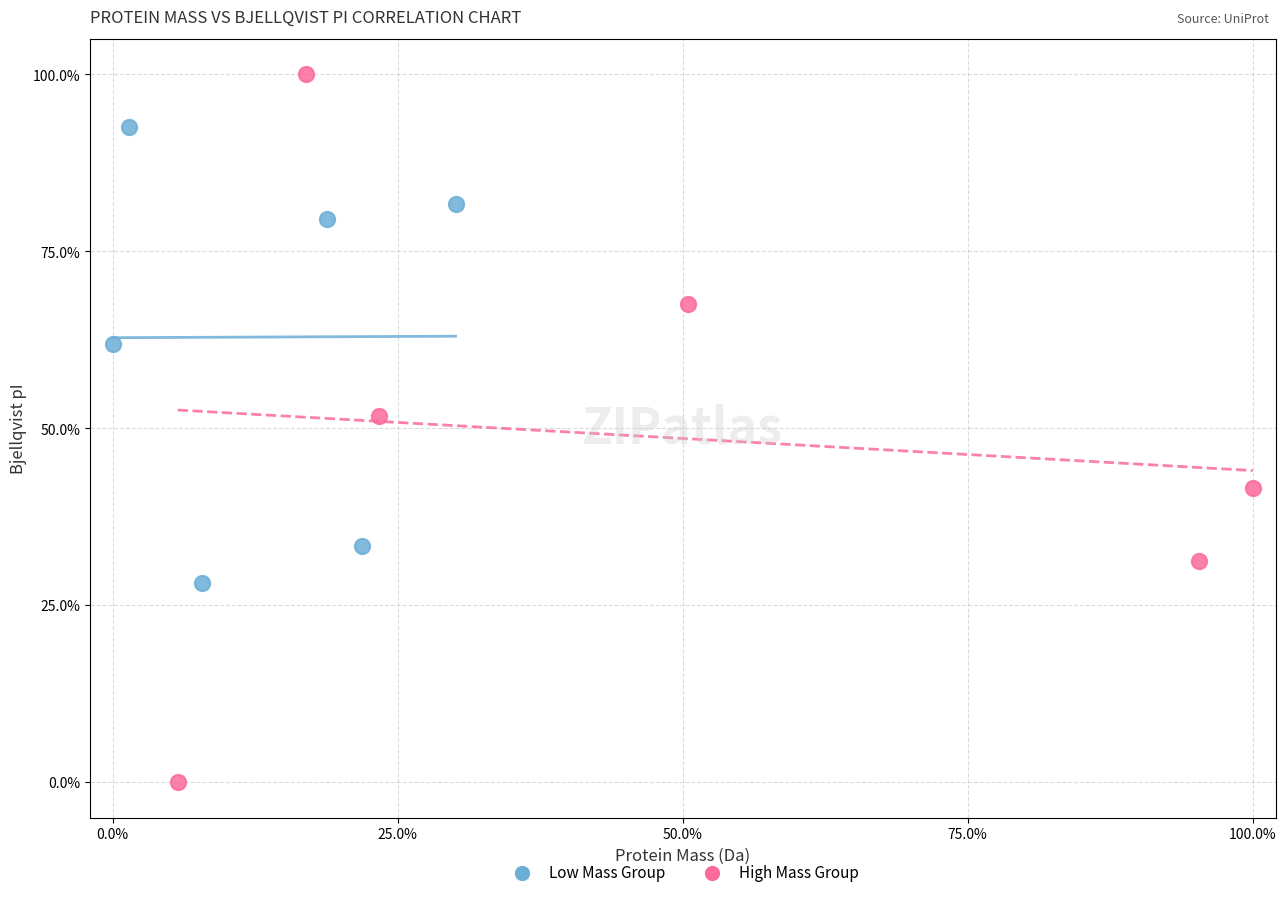

Which series reaches the minimum Y coordinate?

High Mass Group